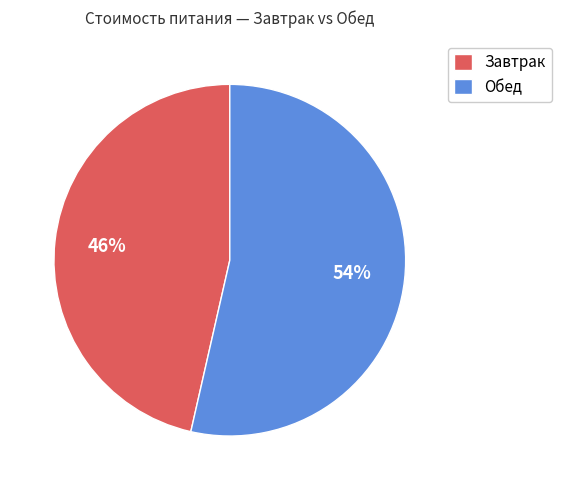

What is the smallest slice in the pie chart?

Завтрак